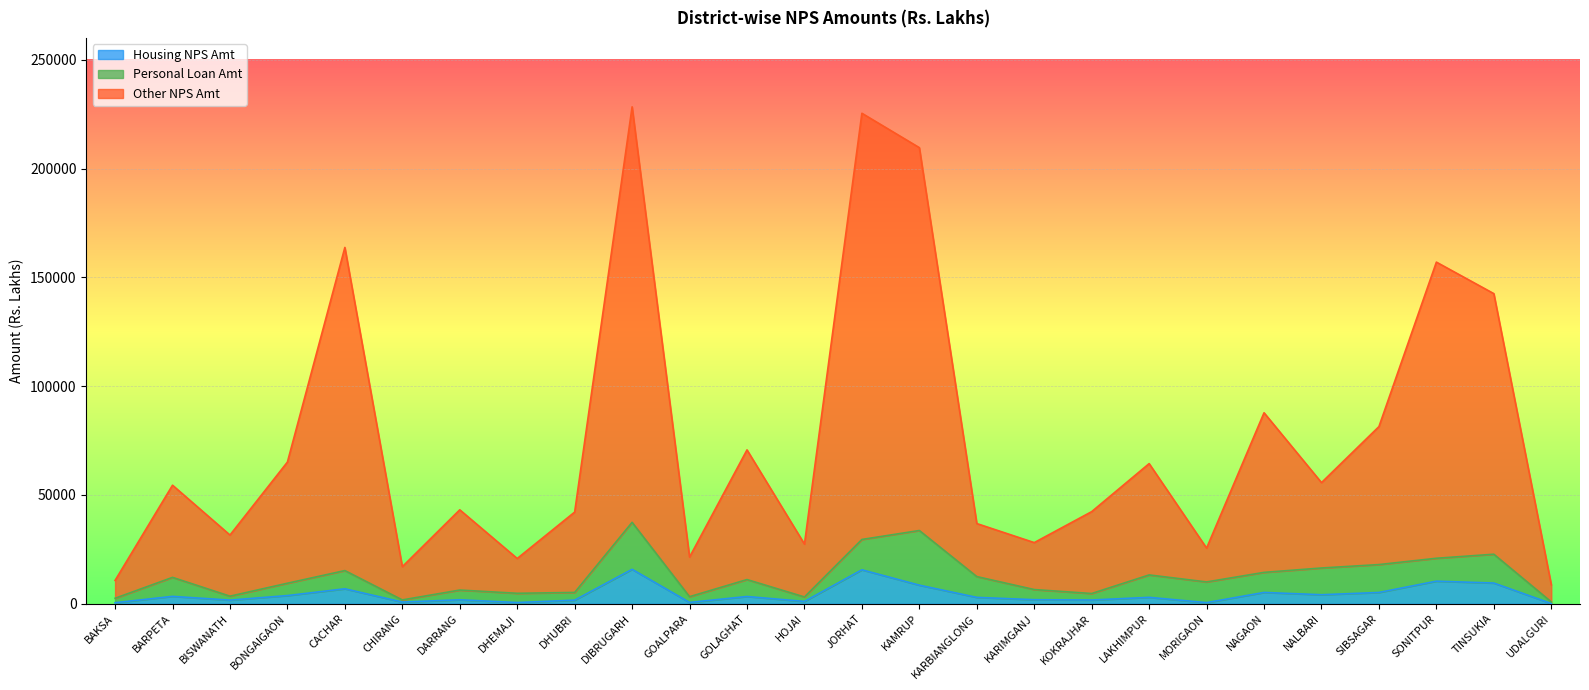

What is the total value across all series at CACHAR?

163736.2